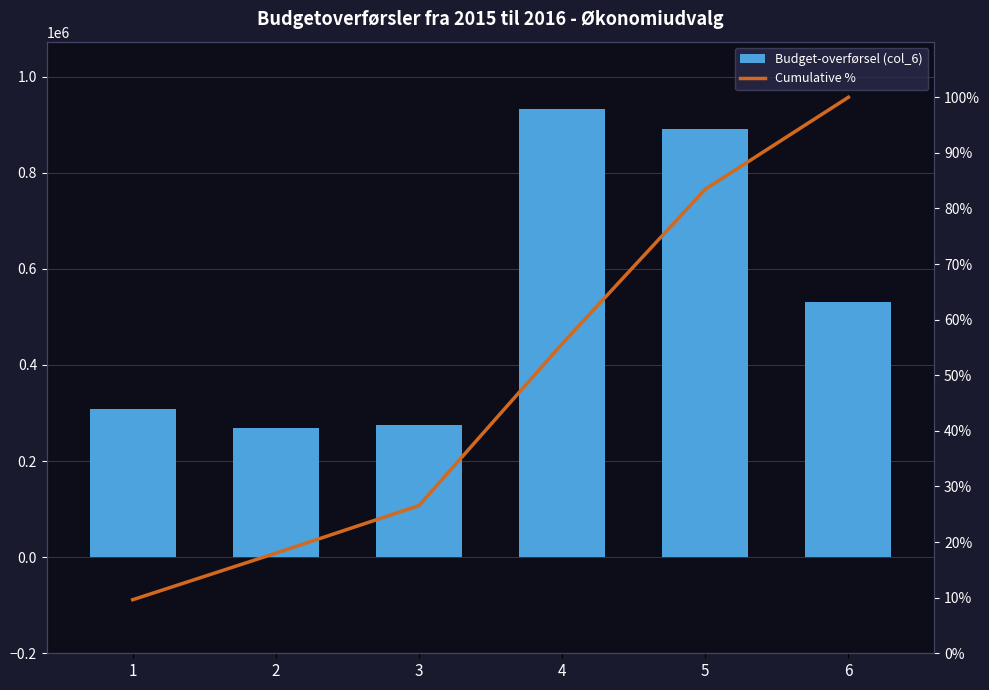

What is the difference between the maximum and minimum values in the Budget-overførsel (col_6) series?

664241.0